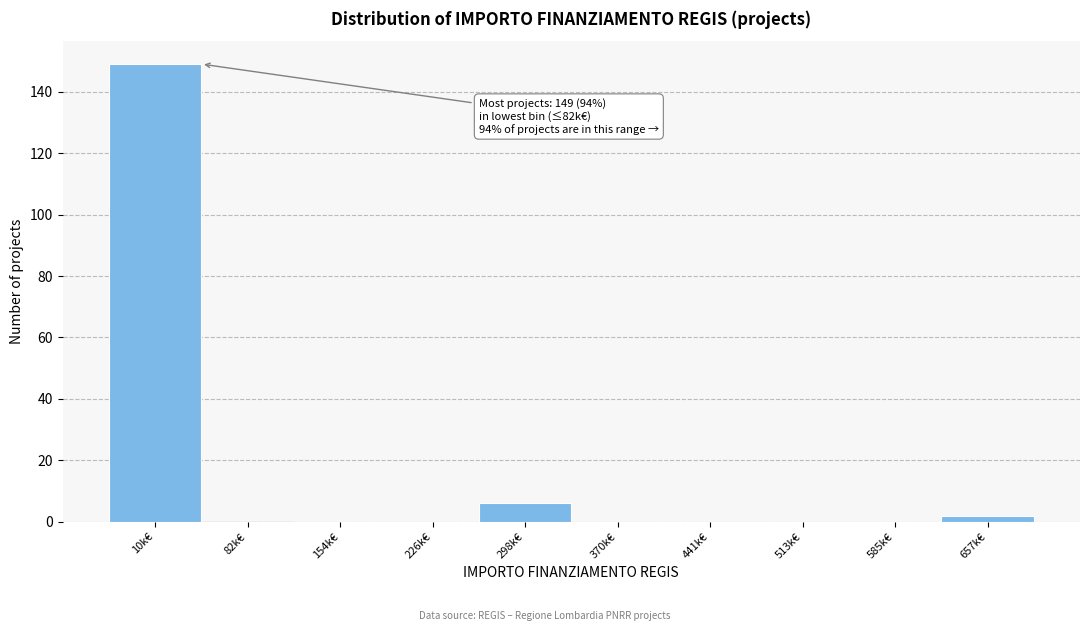

Reading left to right, extract all data points from this chart.

10k€=149	82k€=0	154k€=0	226k€=0	298k€=6	370k€=0	441k€=0	513k€=0	585k€=0	657k€=2